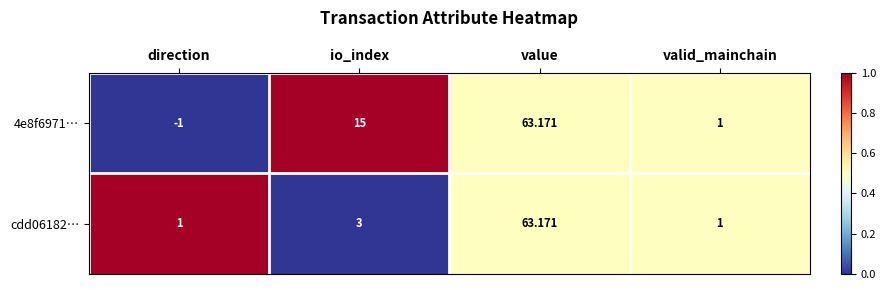

Which series has the largest range (max minus min)?

4e8f6971…